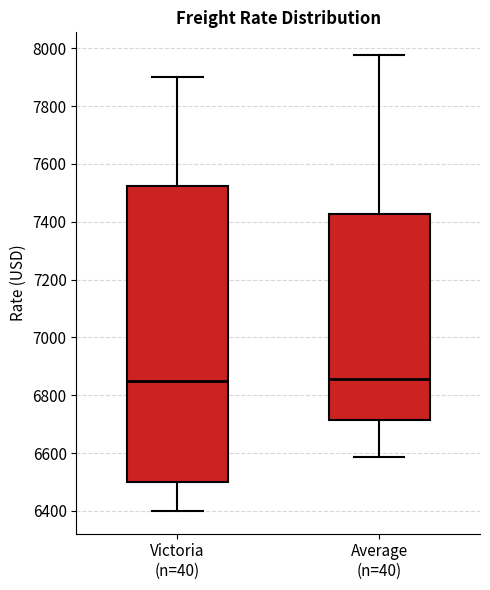

Reading left to right, read every box against the y-axis: the position of its median line, the range the box covers, and the ends of its whiskers. The values are not printed on the chart, so give them approximately, as read against the axis.

Victoria (n=40): median 6860, box 6500 to 7520, whiskers 6400 to 7900
Average (n=40): median 6860, box 6720 to 7420, whiskers 6580 to 7980